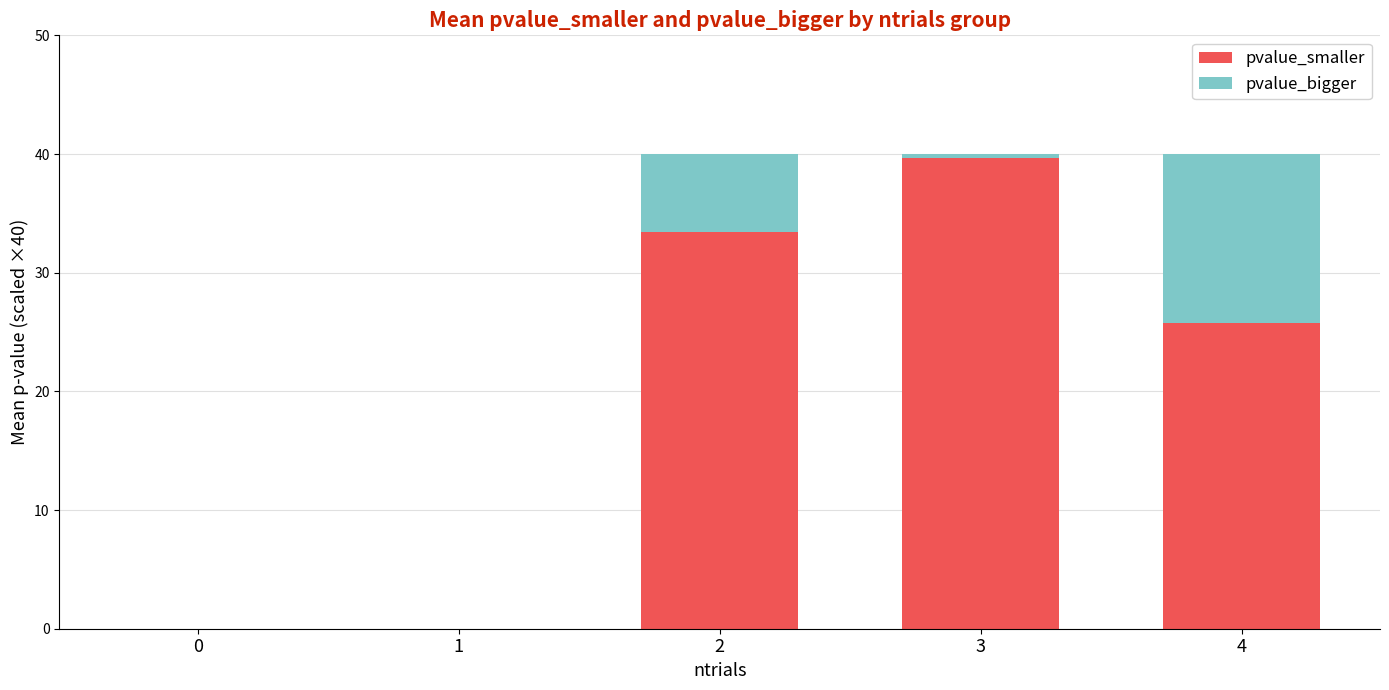

What is the maximum value for pvalue_smaller?

39.7